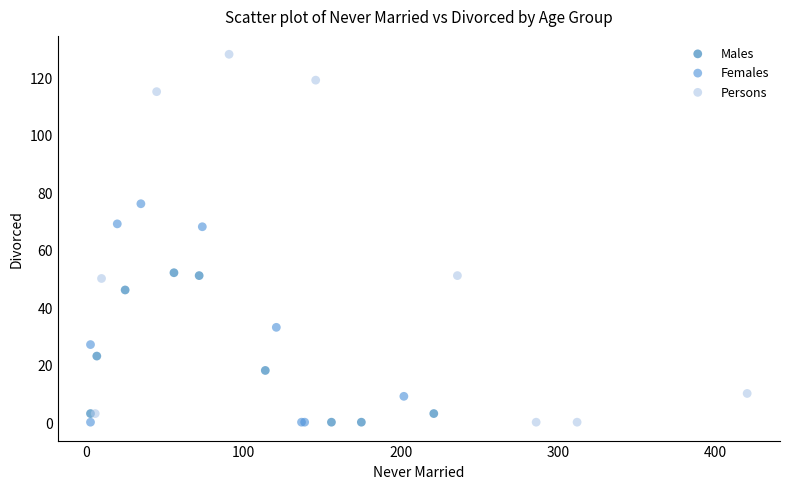

Which series reaches the maximum Y coordinate?

Persons